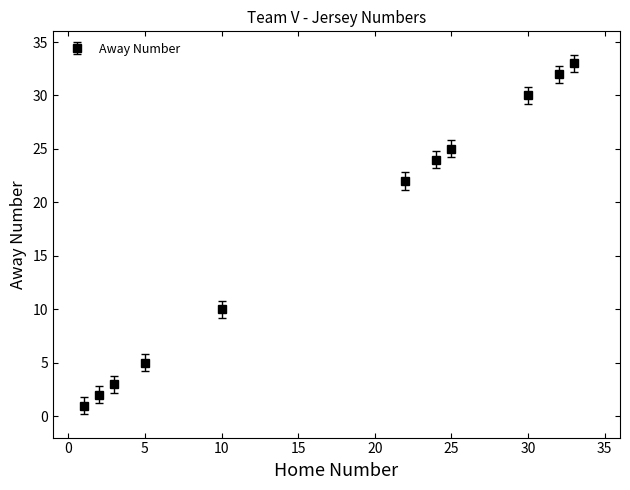

True or false: the data has more than 1 interior local peaks.

False